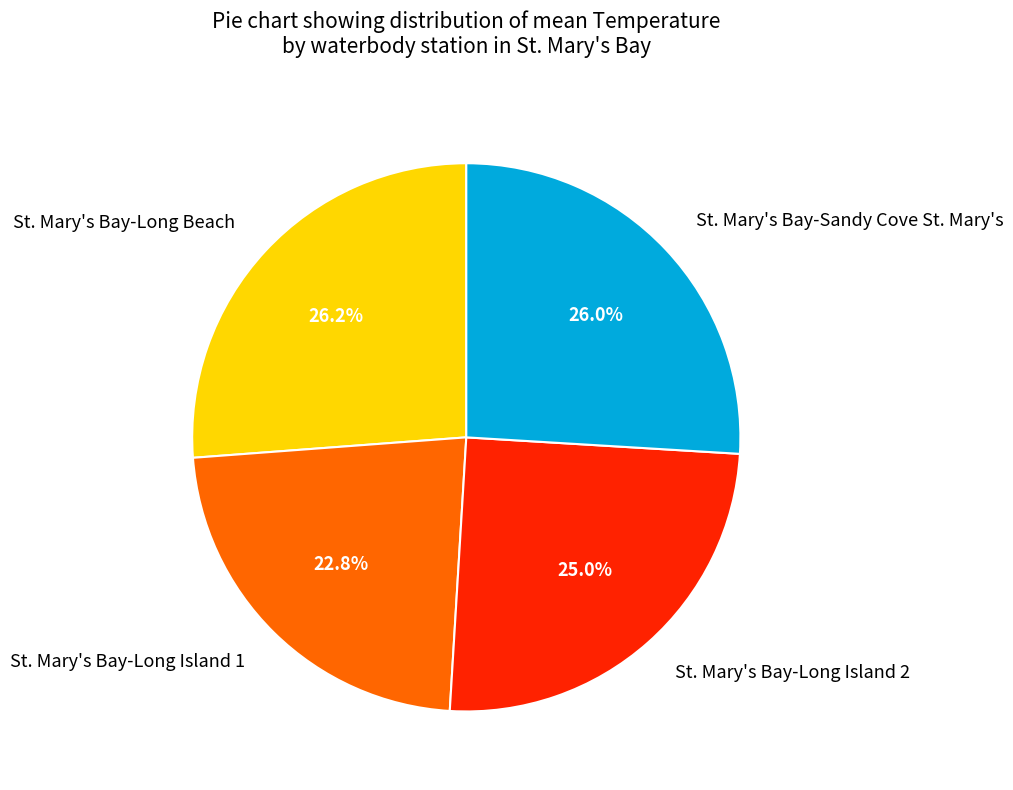

Count the number of slices in the pie.

4